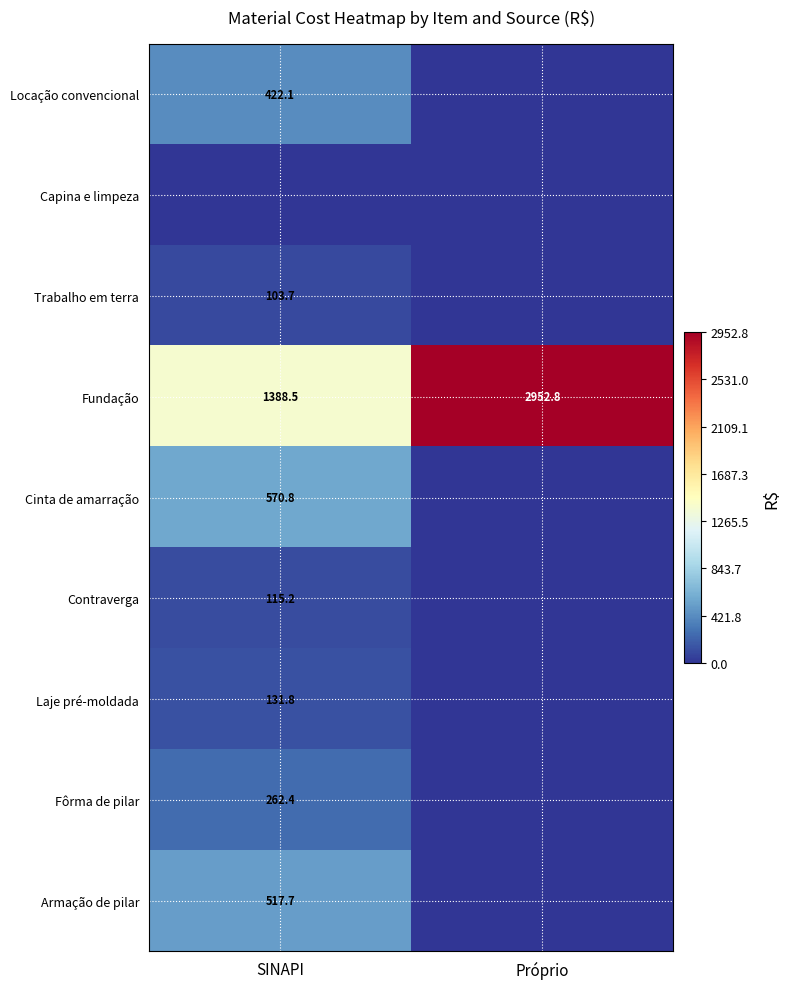

At which label is Capina e limpeza closest to 0?

SINAPI